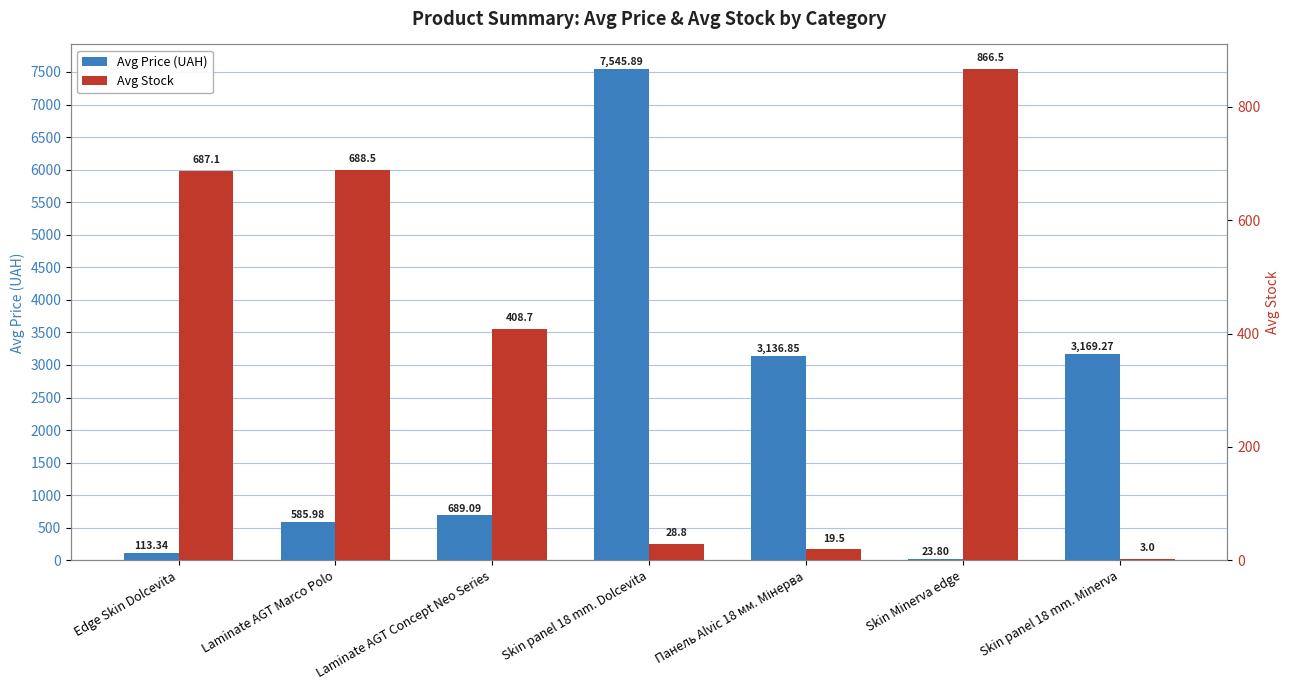

True or false: Avg Stock has a value of 687.1 at Edge Skin Dolcevita.

True